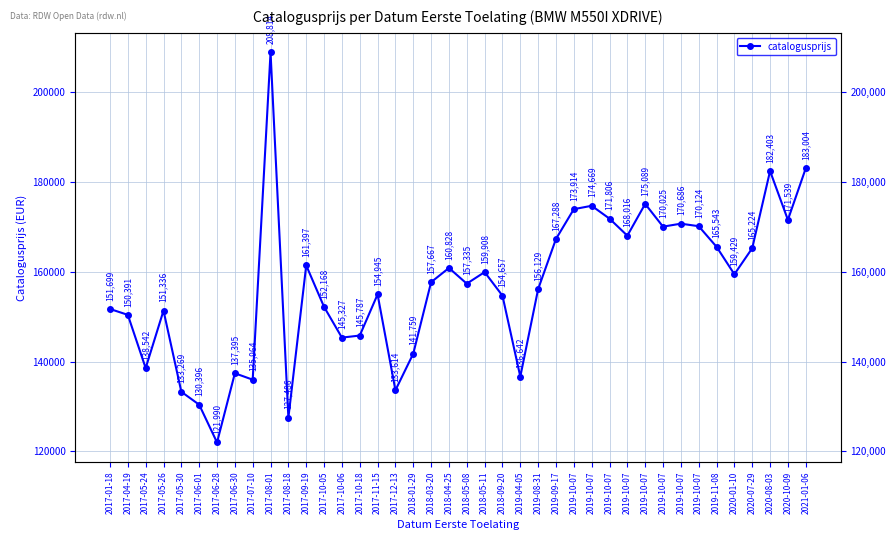

What is the sum of the values at 2019-10-07 and 2018-04-25?

332634